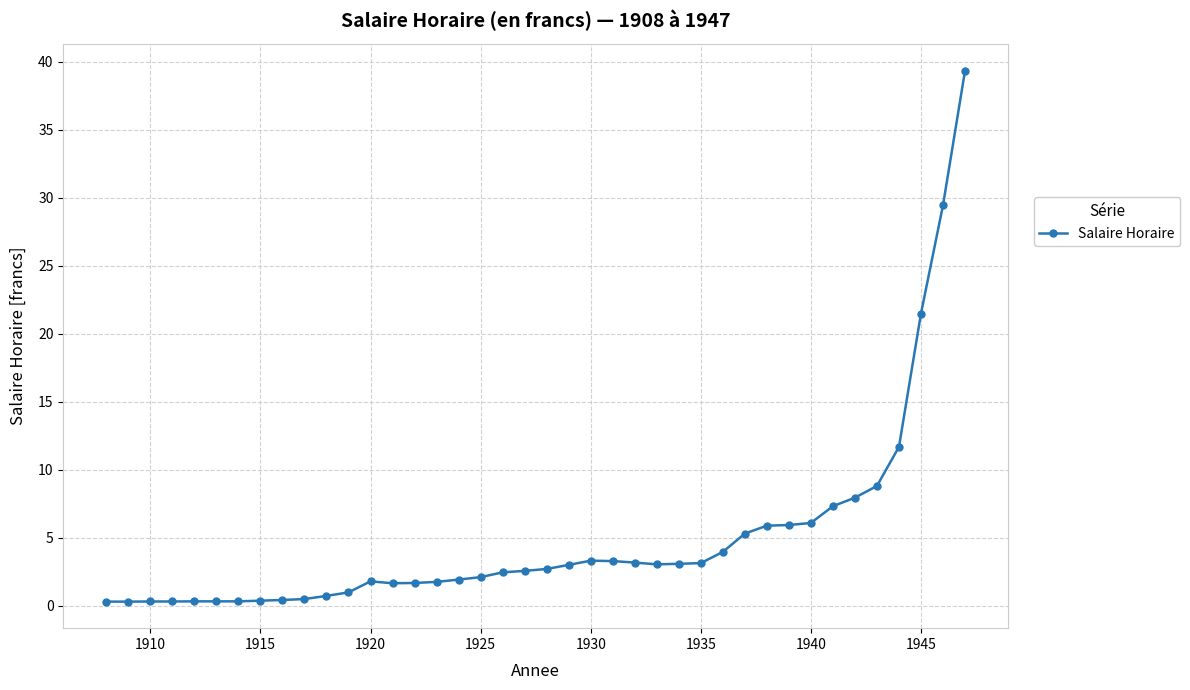

True or false: the data has more than 0 interior local peaks.

True